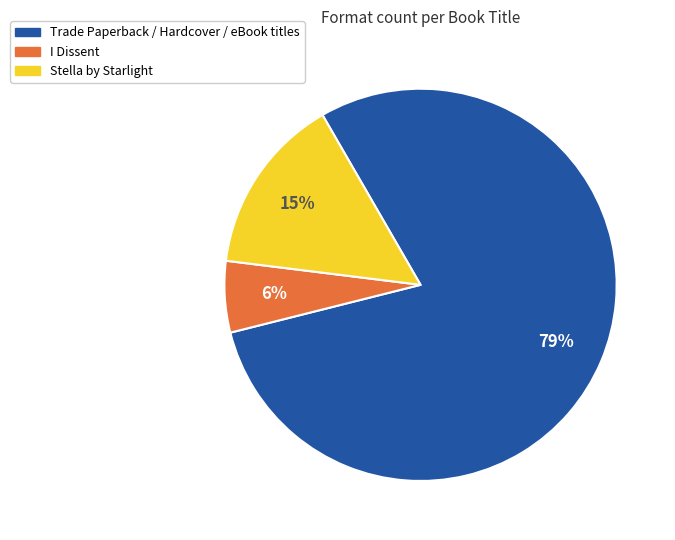

What percentage is the I Dissent slice, to the nearest percent?

6%